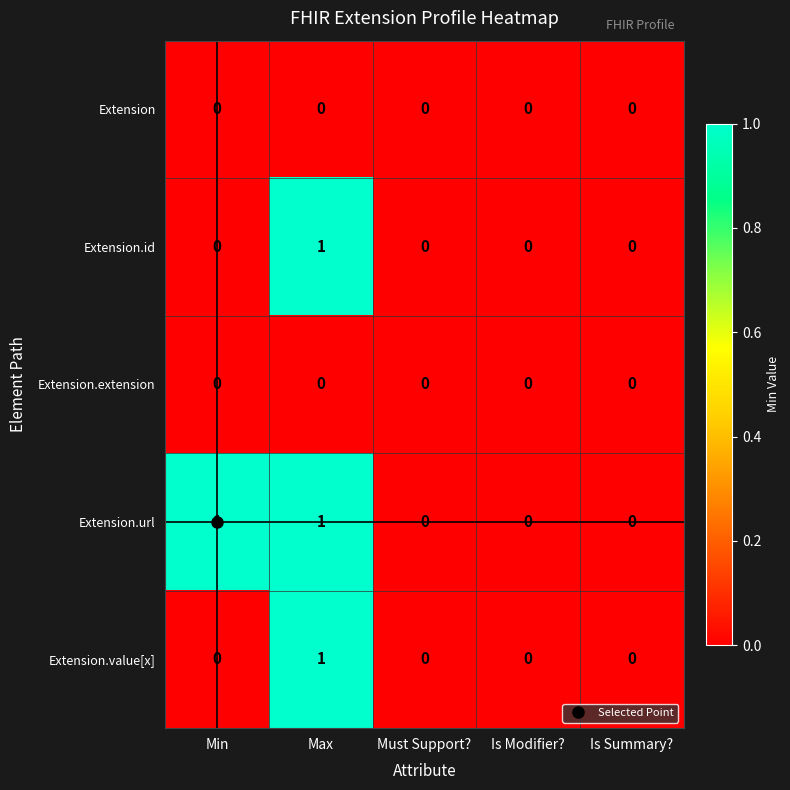

The Extension.value[x] series shows 1 at Is Summary?. True or false?

False